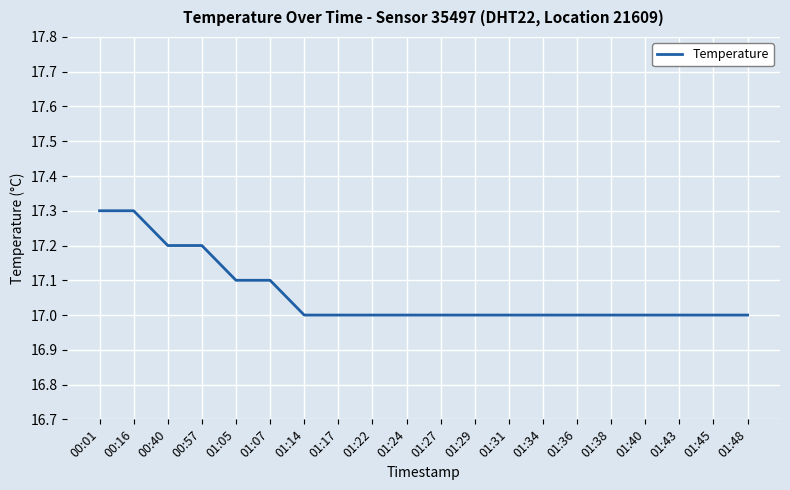

Which has a higher value, 00:01 or 01:17?

00:01